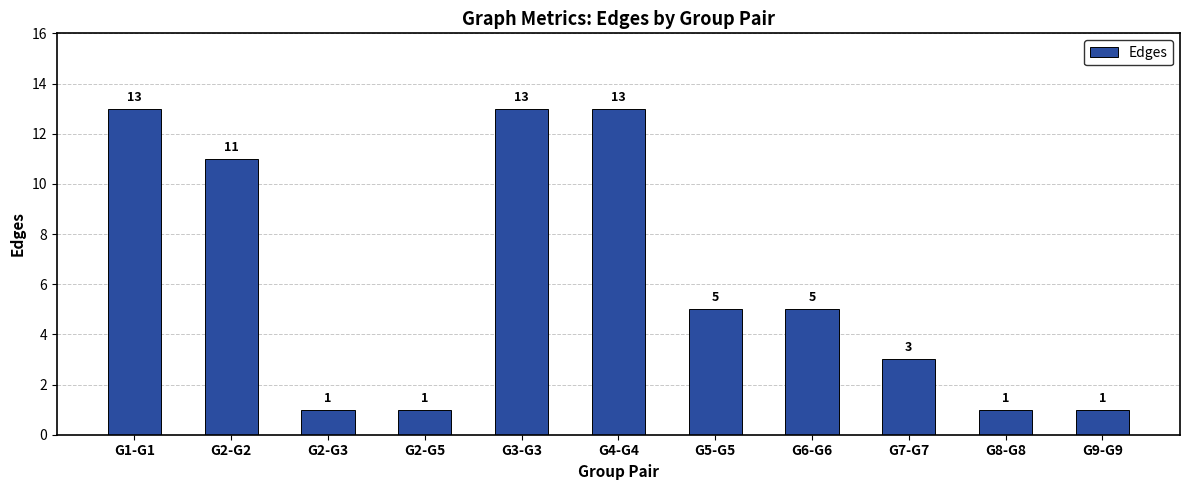

What is the smallest value displayed?

1